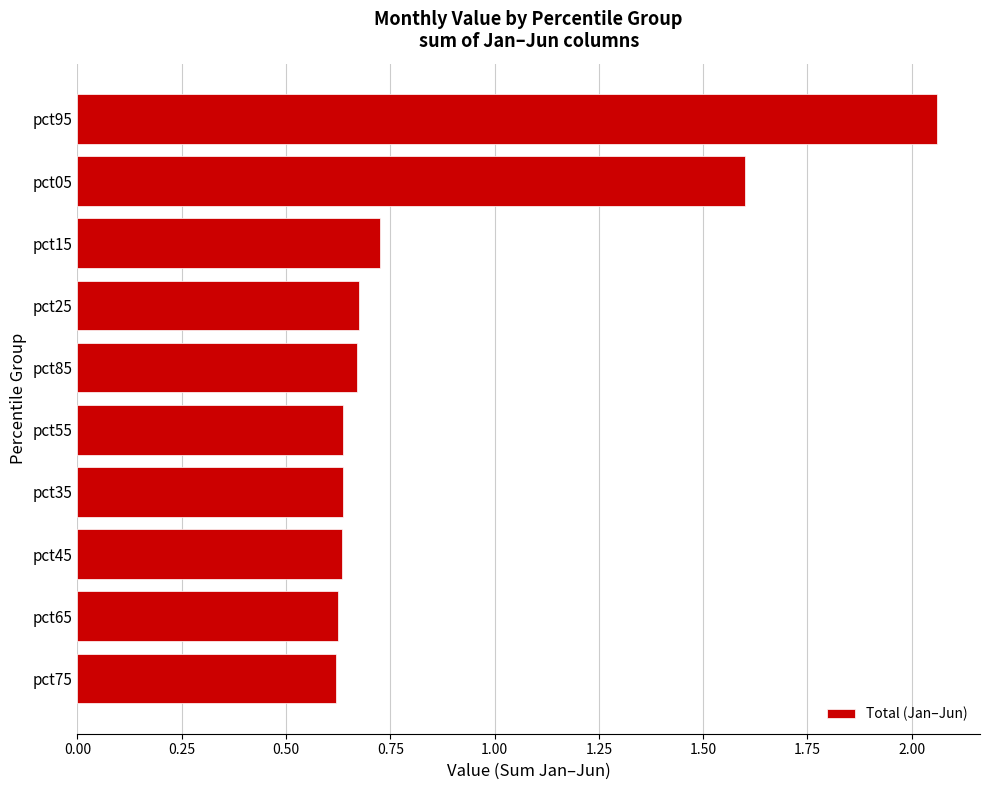

Which label corresponds to the largest value in the chart?

pct95